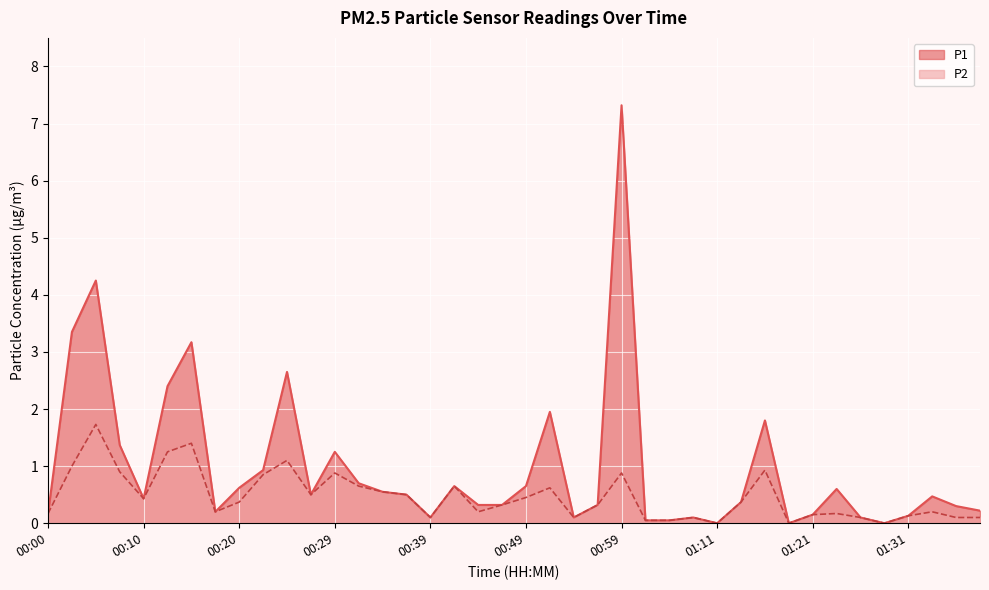

What are all the series names shown in the legend?

P1, P2